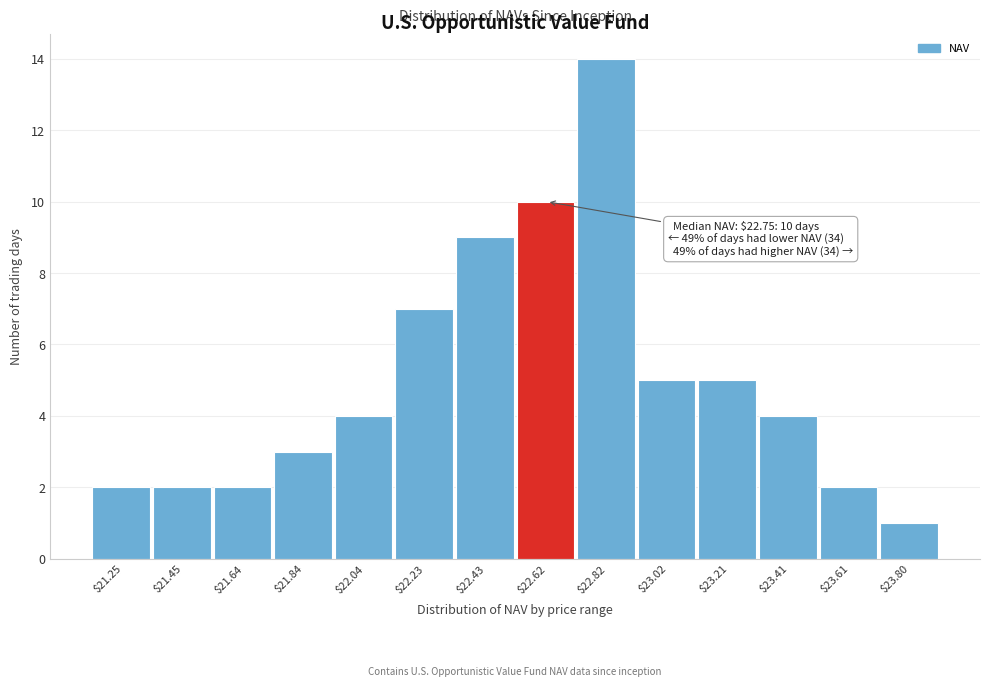

Reading right to left, list all the values displayed in this chart.

1	2	4	5	5	14	10	9	7	4	3	2	2	2